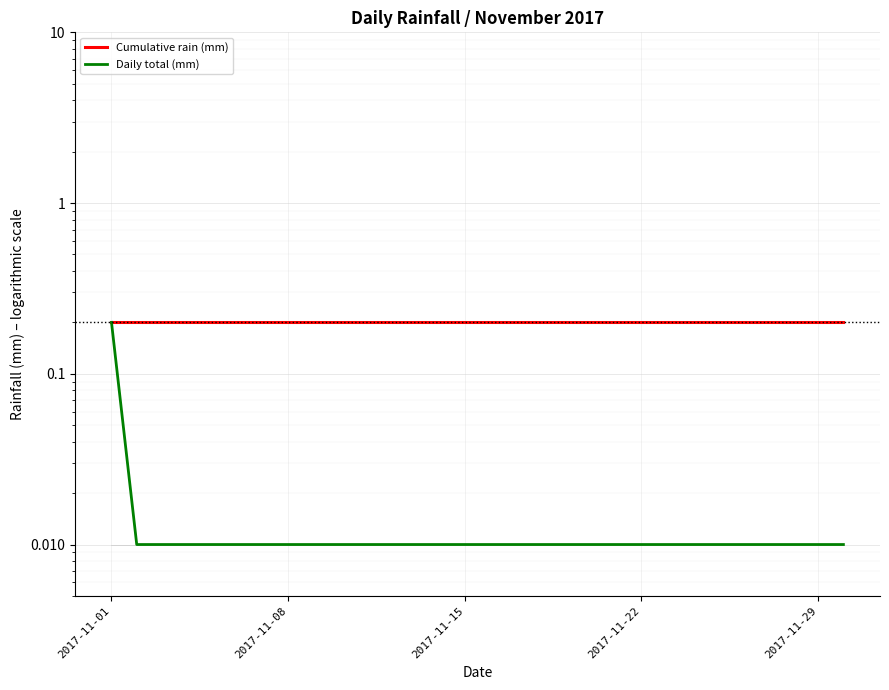

What position from the left is 26?

27